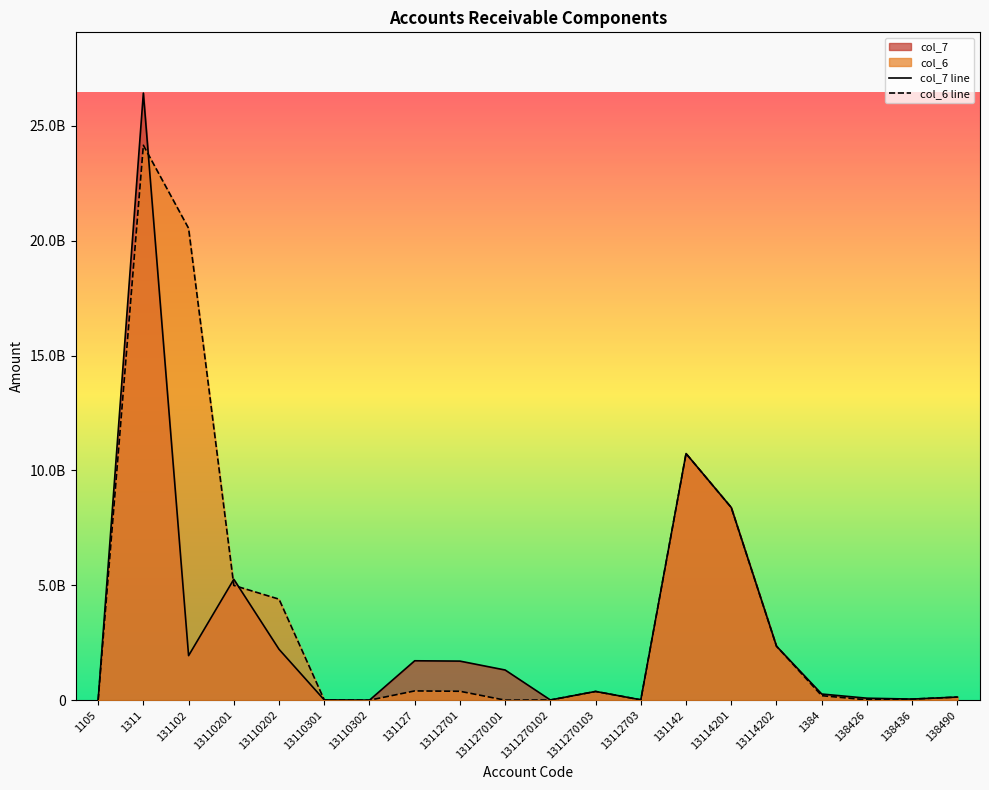

What is the greatest value displayed?

26429281059.4